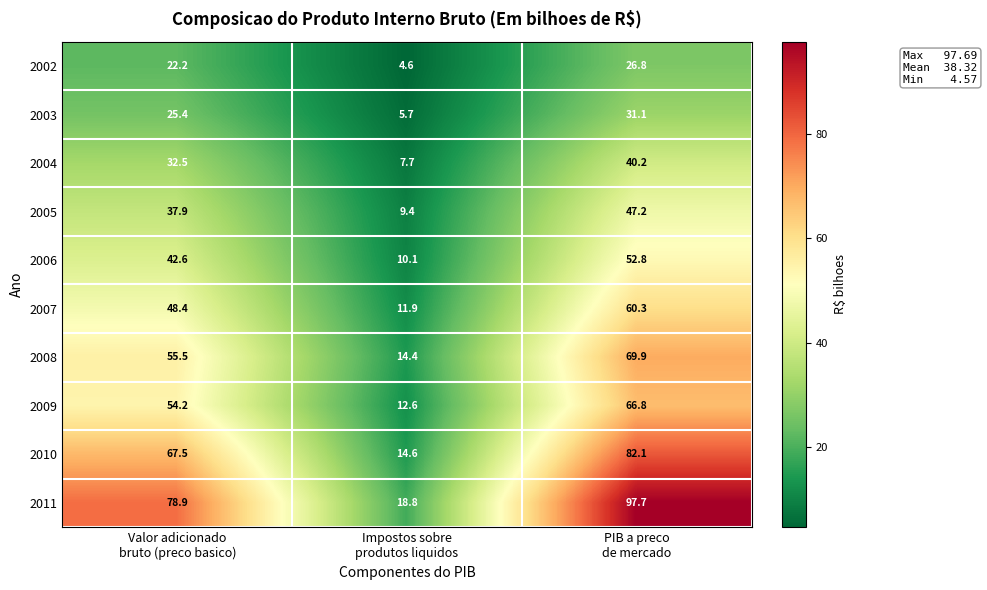

What is the greatest value displayed?

97.7